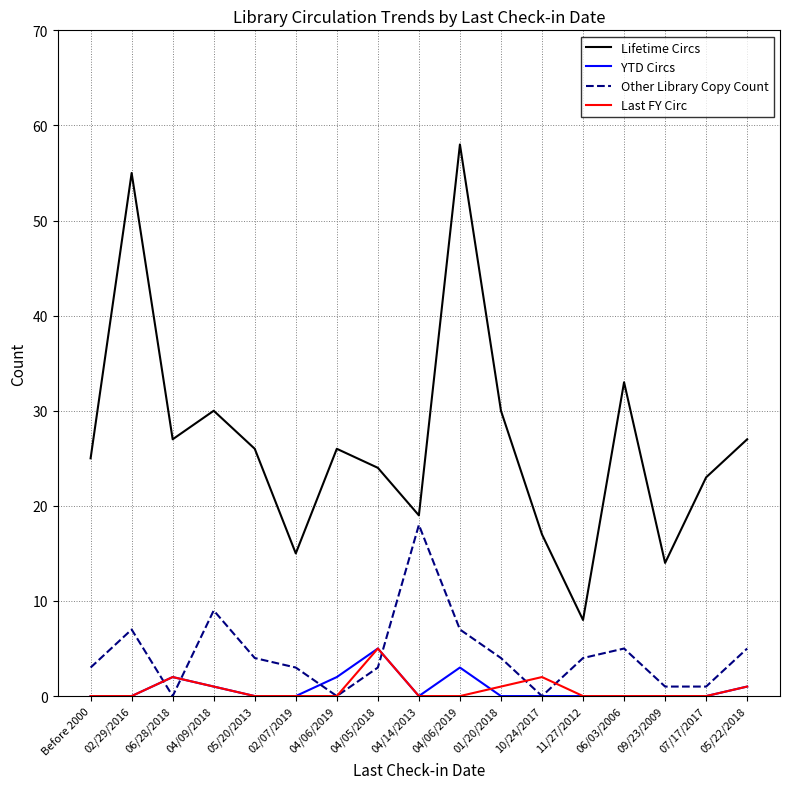

Count the number of categories in the chart.

17